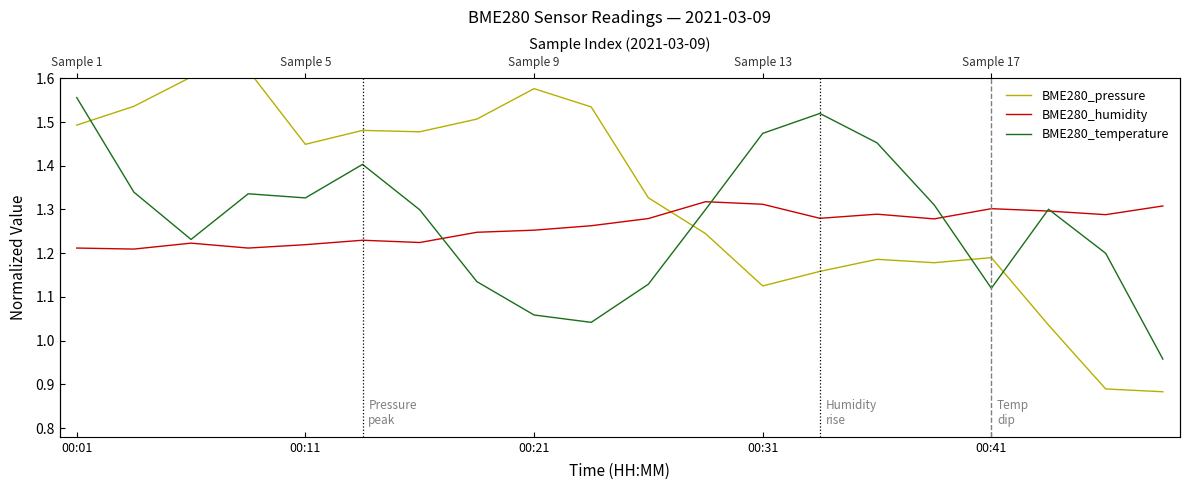

Which series changed the most between 7 and 8?

BME280_temperature